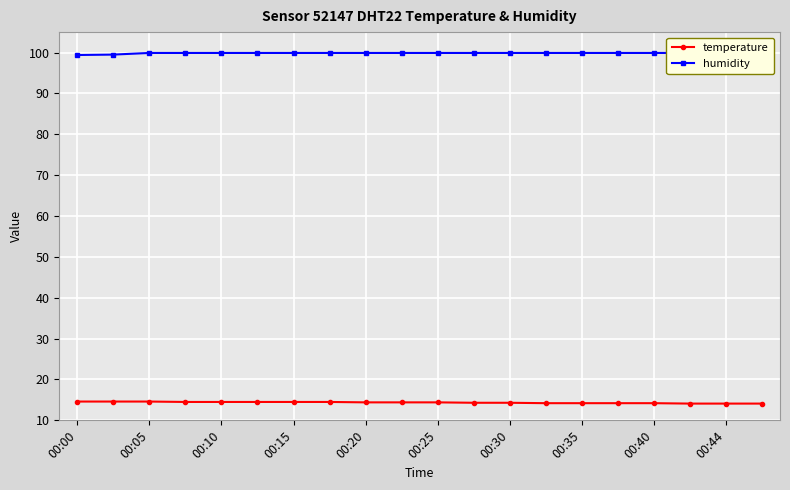

What is the sum of all temperature values?

287.2